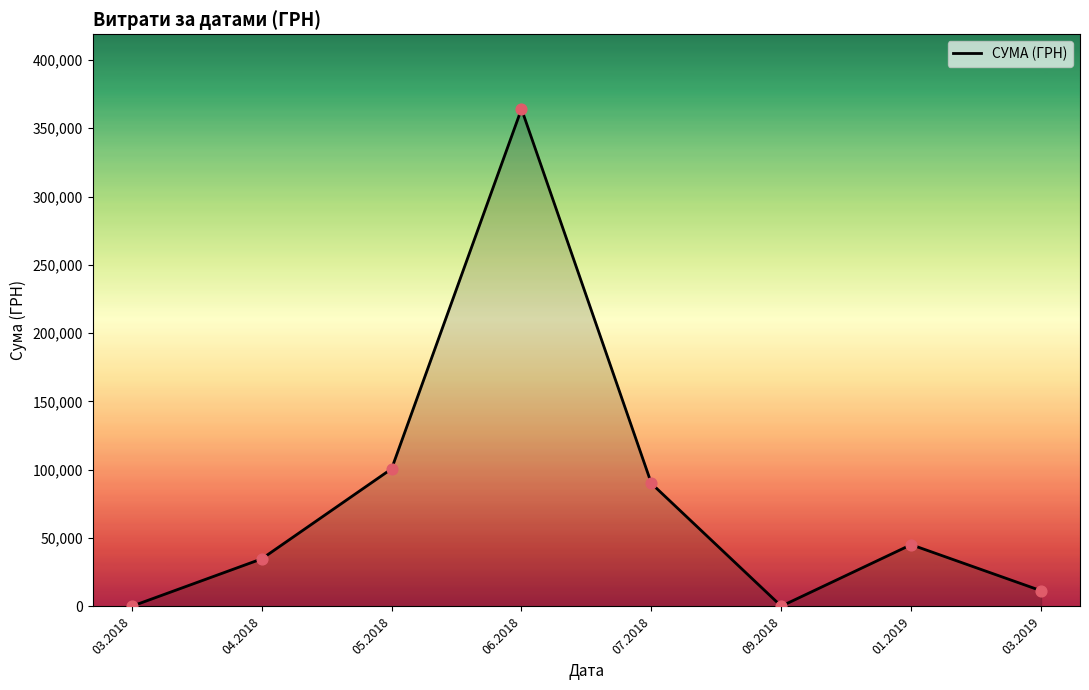

What is the change in value from 06.2018 to 01.2019?

-318904.8